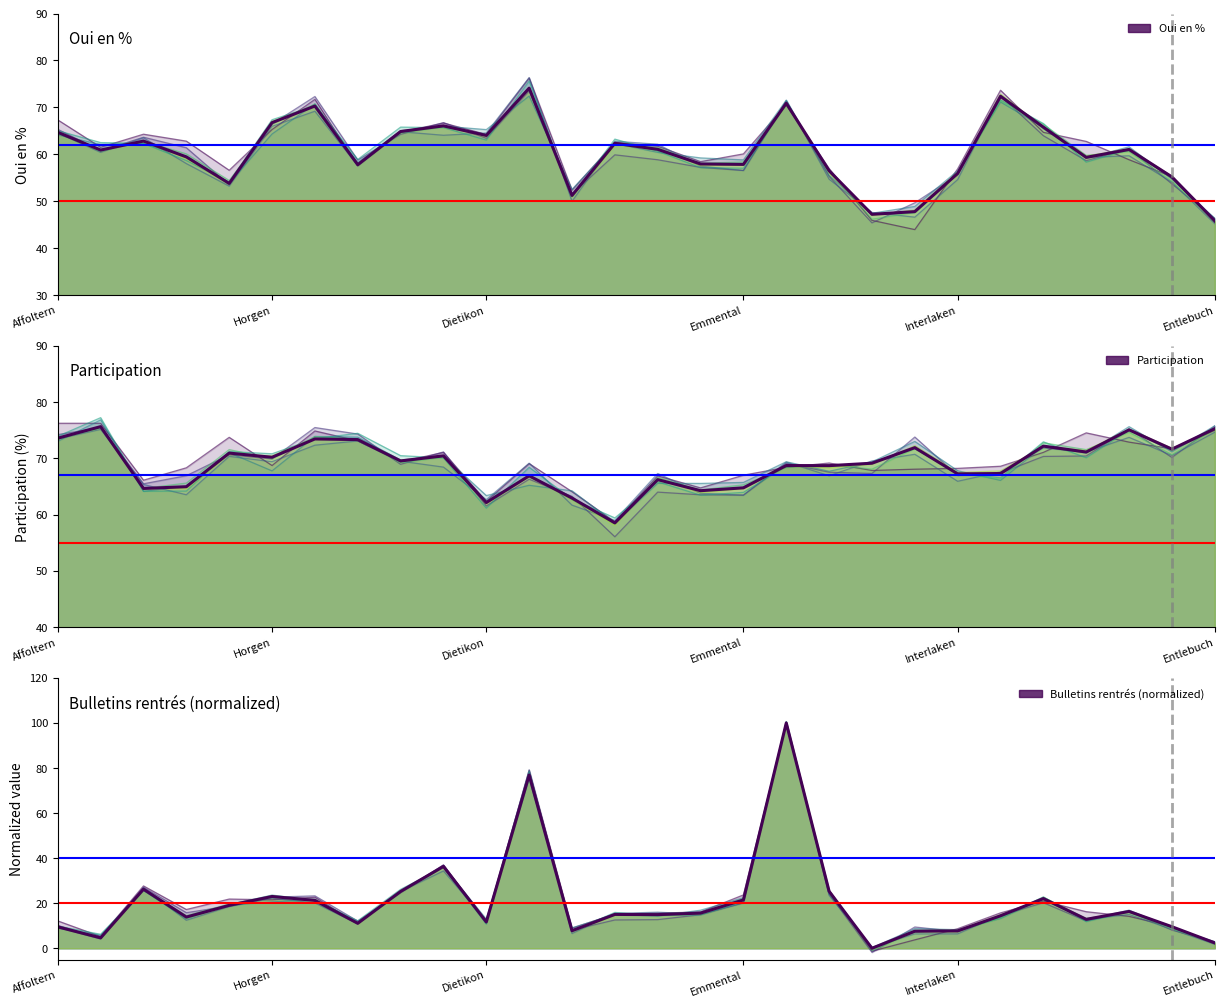

The Oui en % series shows 61.1 at 14. True or false?

True